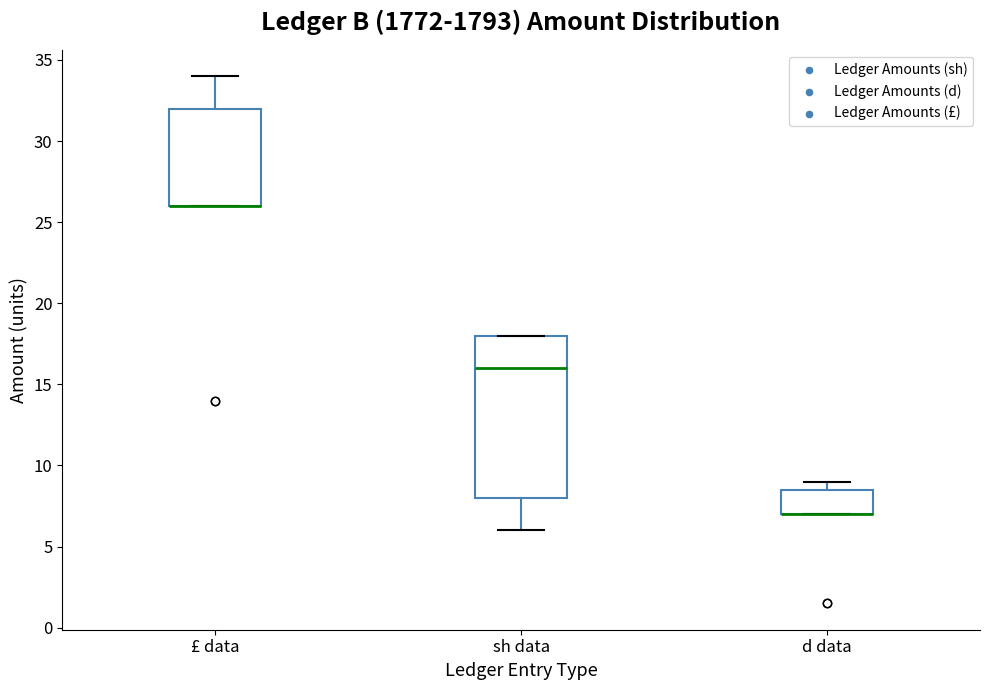

Which box is the tallest, from its lower edge to its upper edge?

sh data